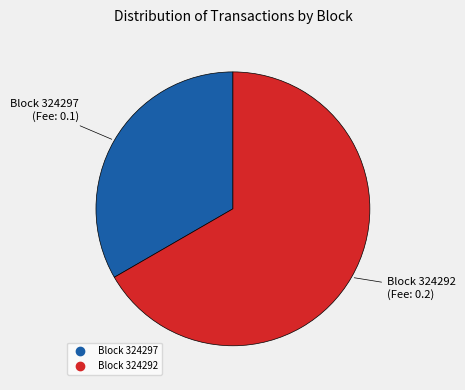

Is there a majority slice in this chart?

Yes